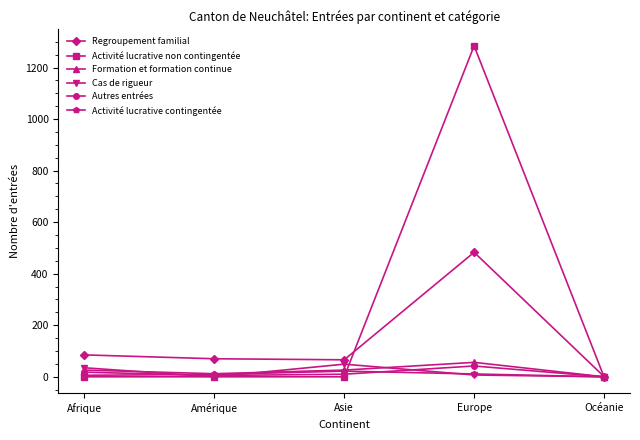

How many lines are shown in the chart?

6